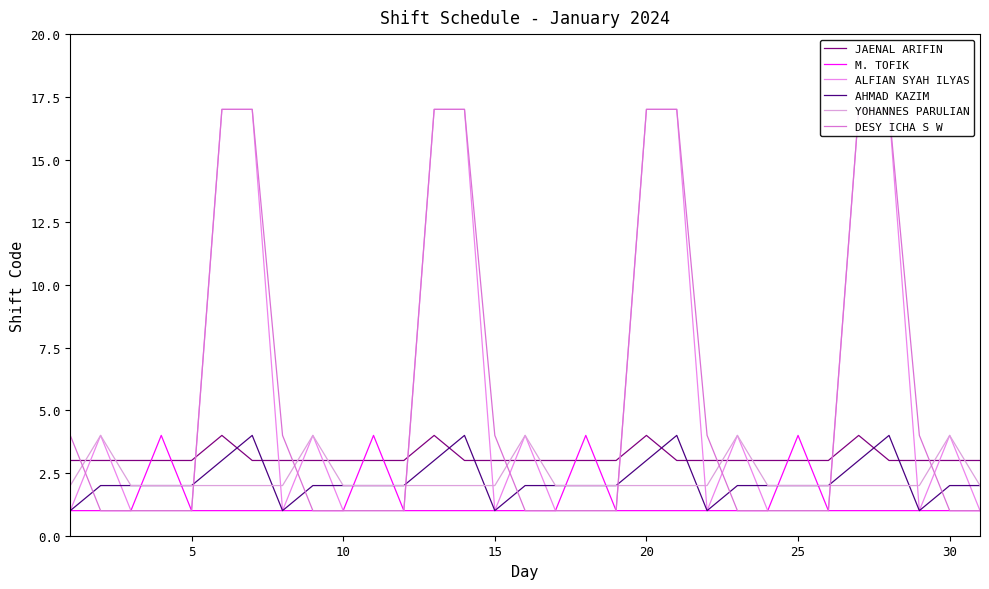

Count the number of data series in this chart.

6